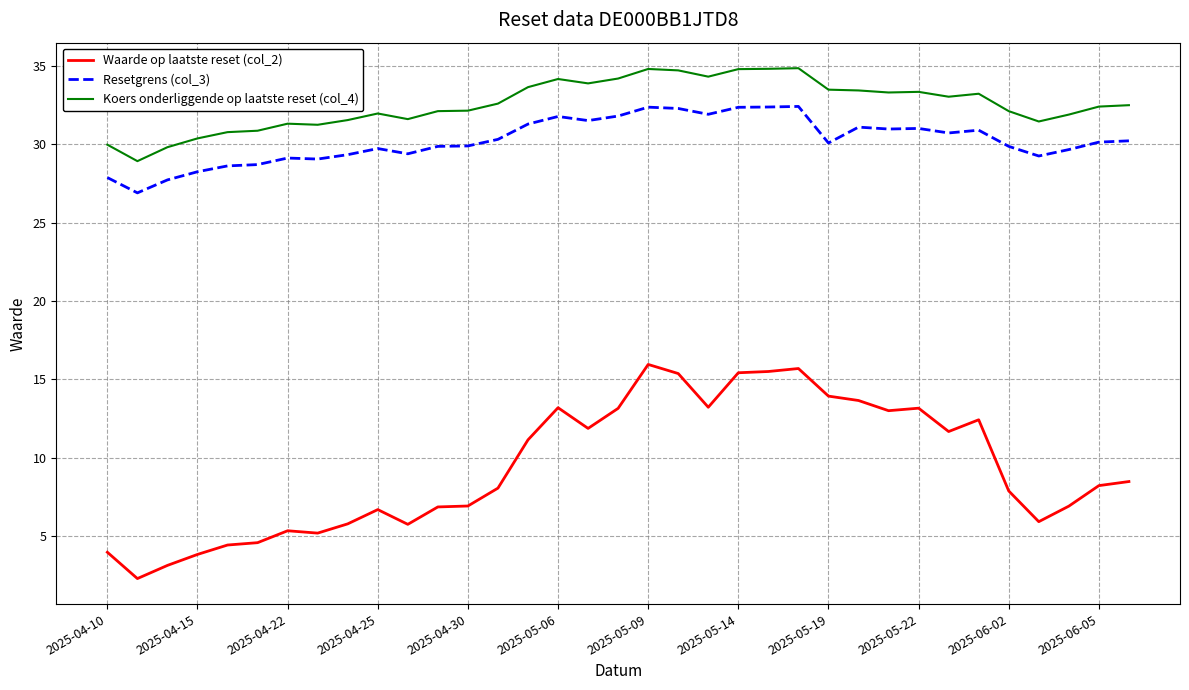

What is the difference between the maximum and minimum values in the Resetgrens (col_3) series?

5.5